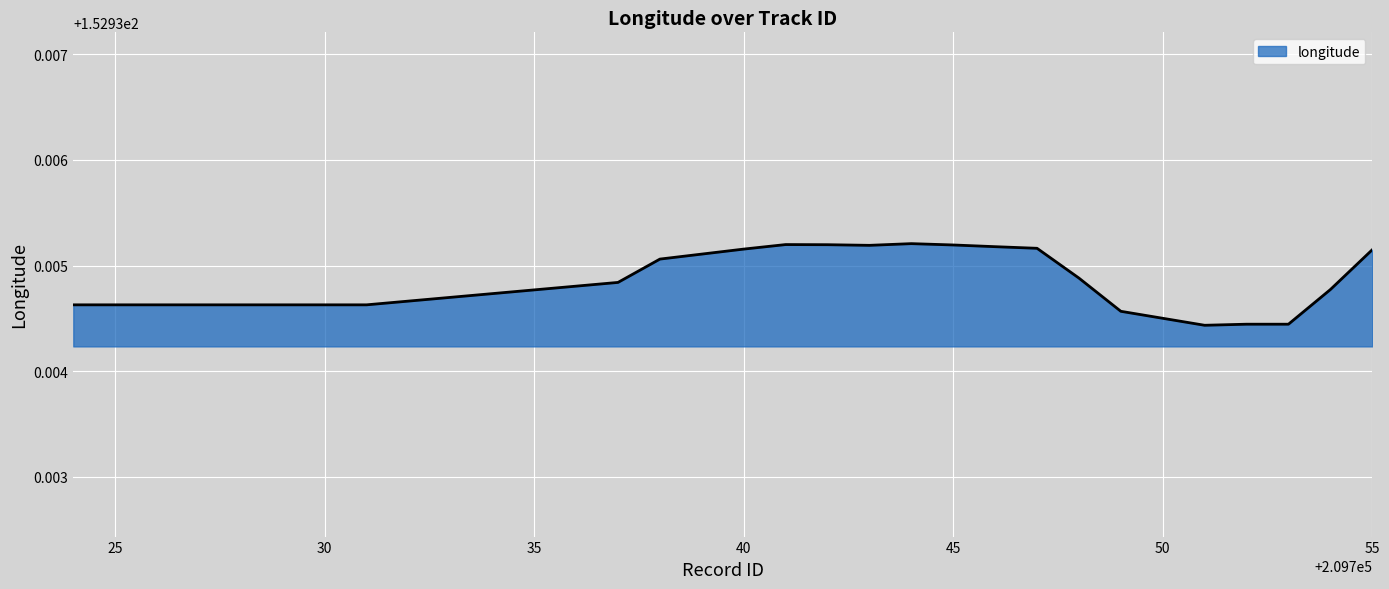

How many lines are shown in the chart?

1